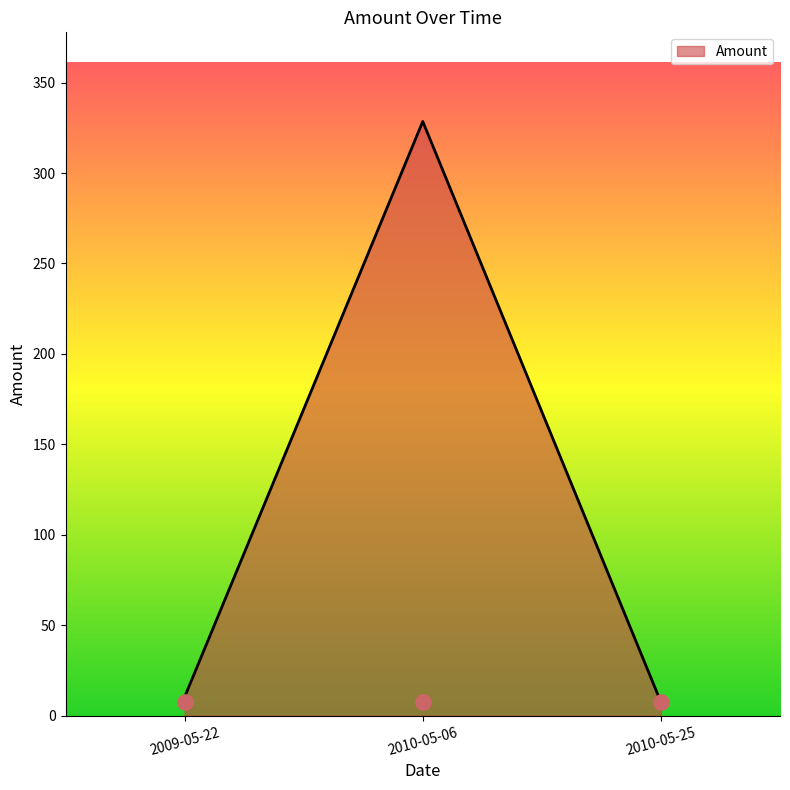

What is the change in value from 2009-05-22 to 2010-05-06?

+318.2